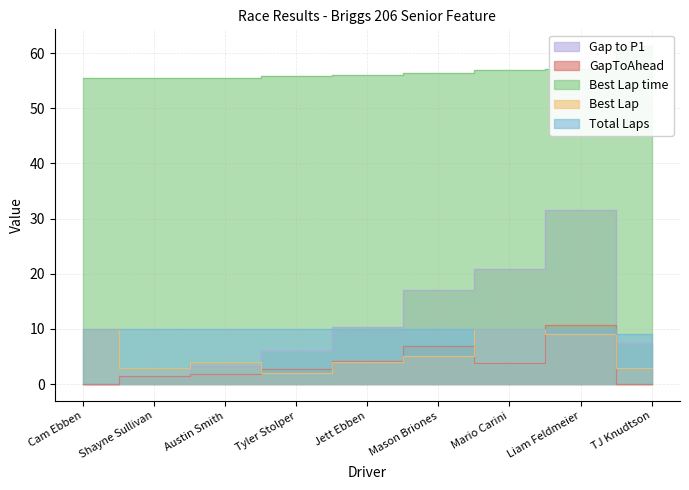

Where is Gap to P1 nearest to the value 15?

Mason Briones